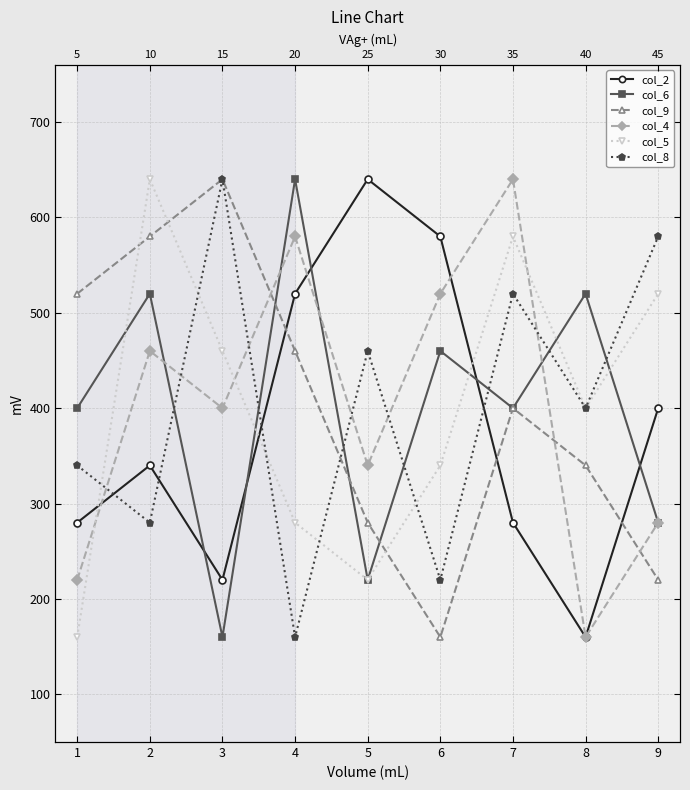

How many times do col_5 and col_8 cross each other?

5